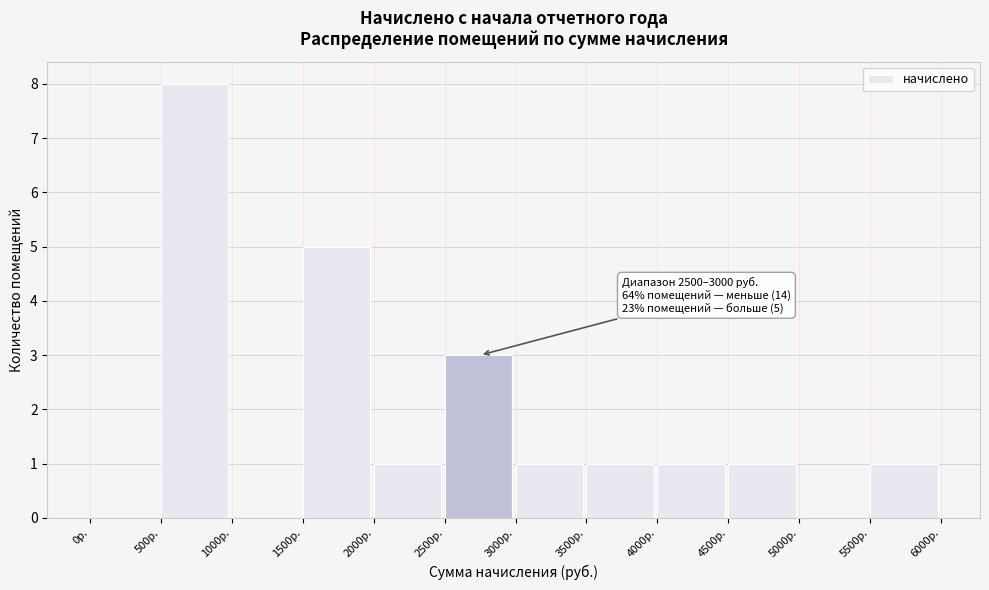

Which range on the x-axis has the tallest bar?

500 to 1000